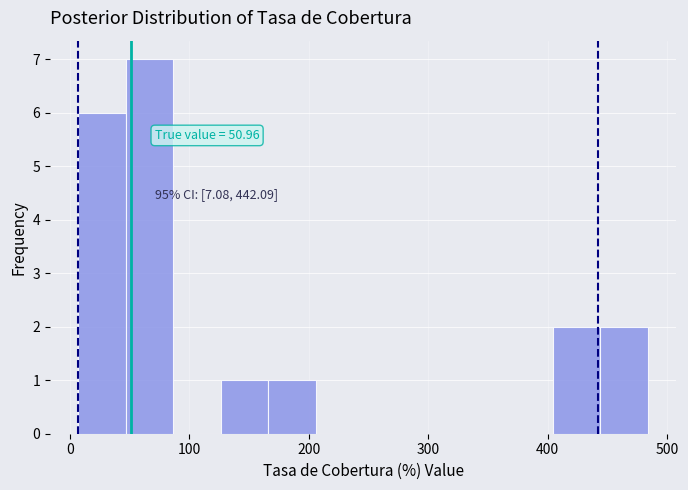

Read against the x-axis, roughly where is the centre of the tallest bar?

70